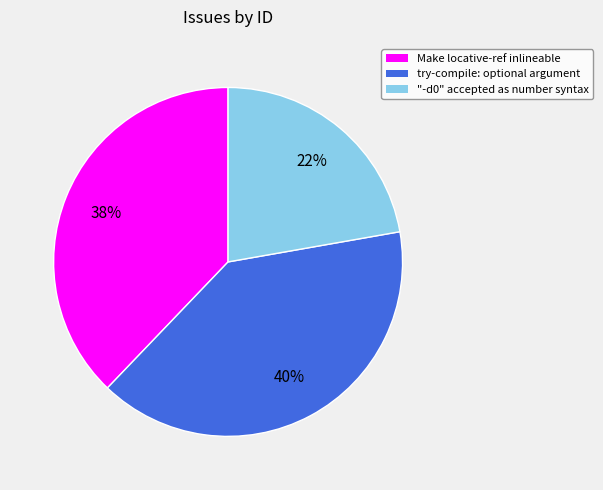

To the nearest percent, what is the combined percentage of "-d0" accepted as number syntax and try-compile: optional argument?

62%